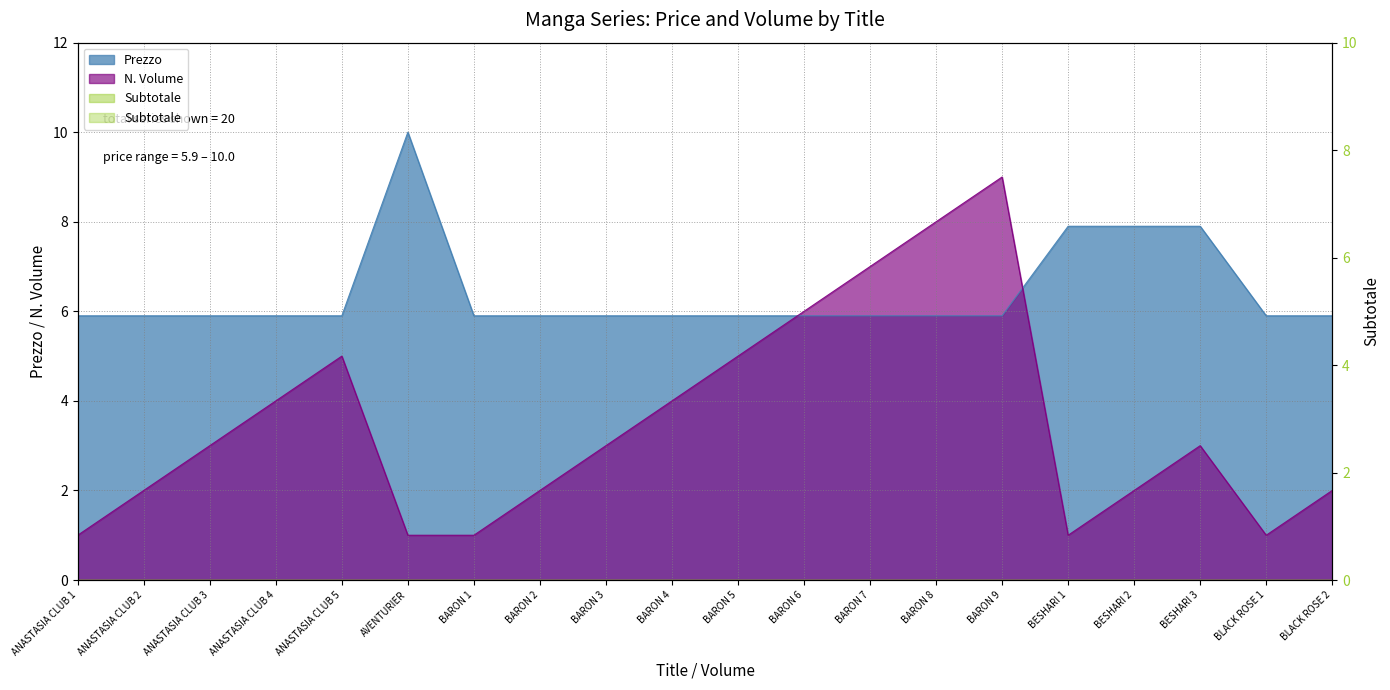

Which series has the largest total across all categories?

Prezzo